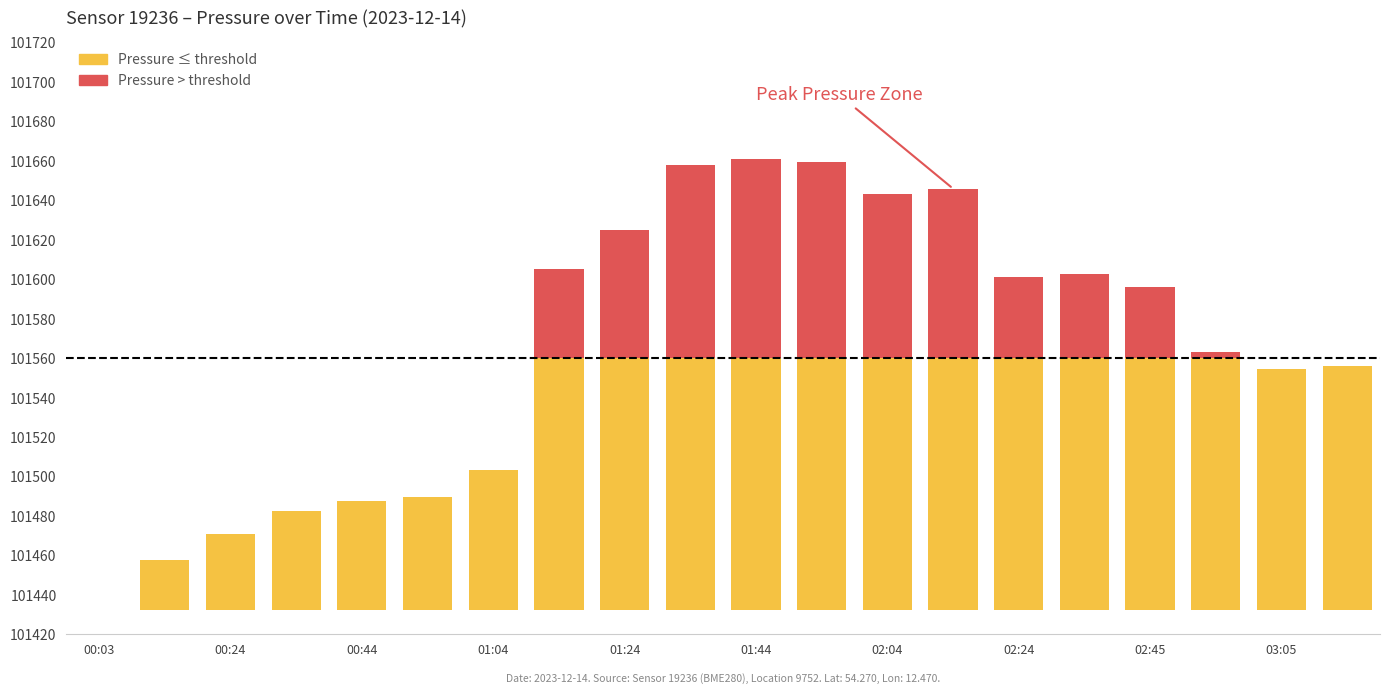

List the series in order of their overall mean, lowest first.

pressure (above threshold), pressure (base)